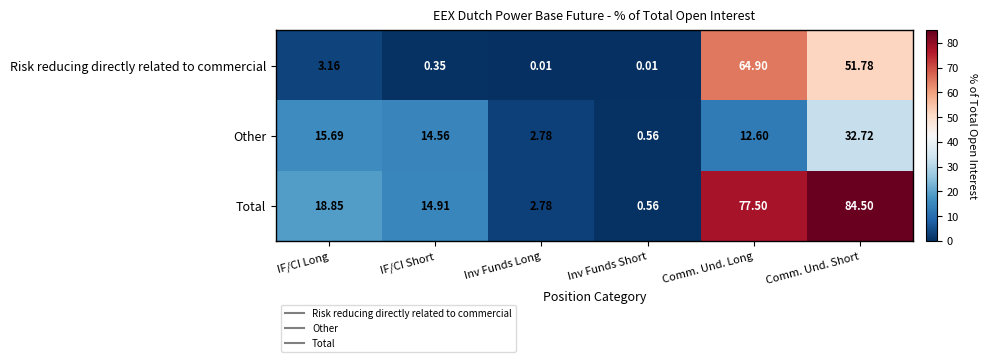

At which category is the sum across all series the highest?

Comm. Und. Short